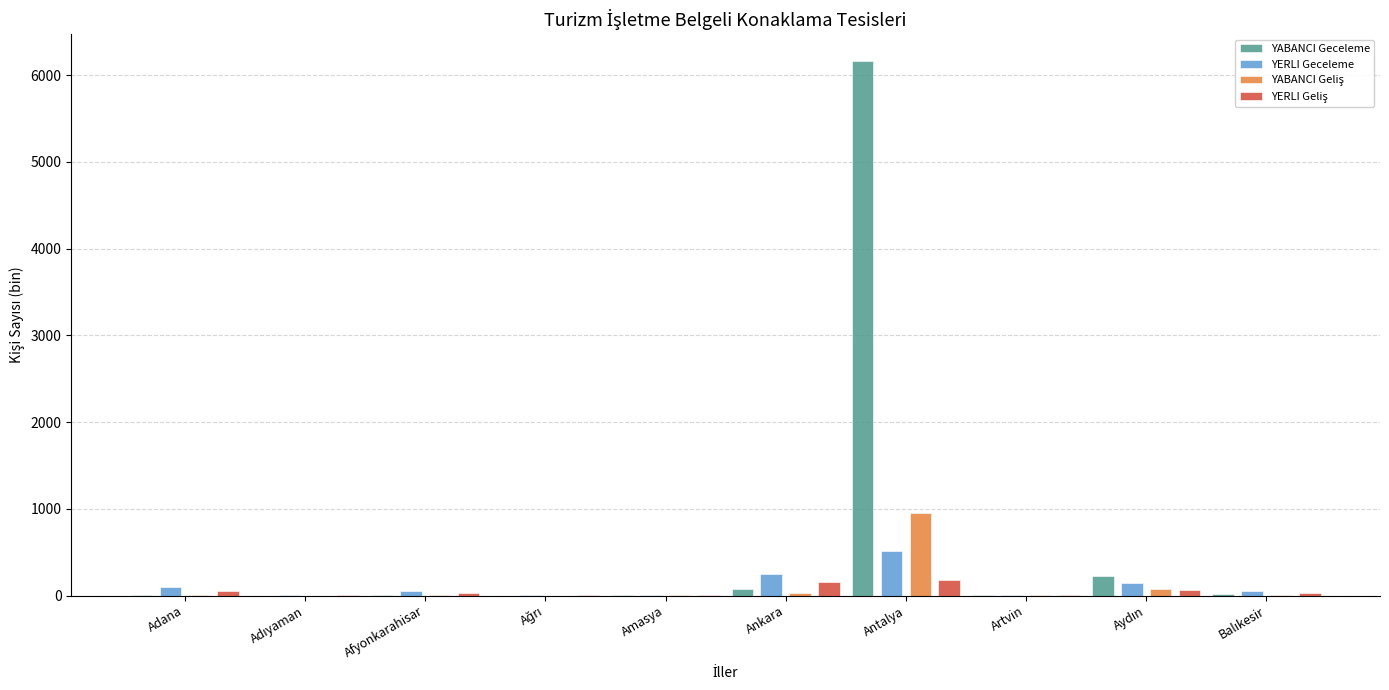

How many groups of bars are there?

10